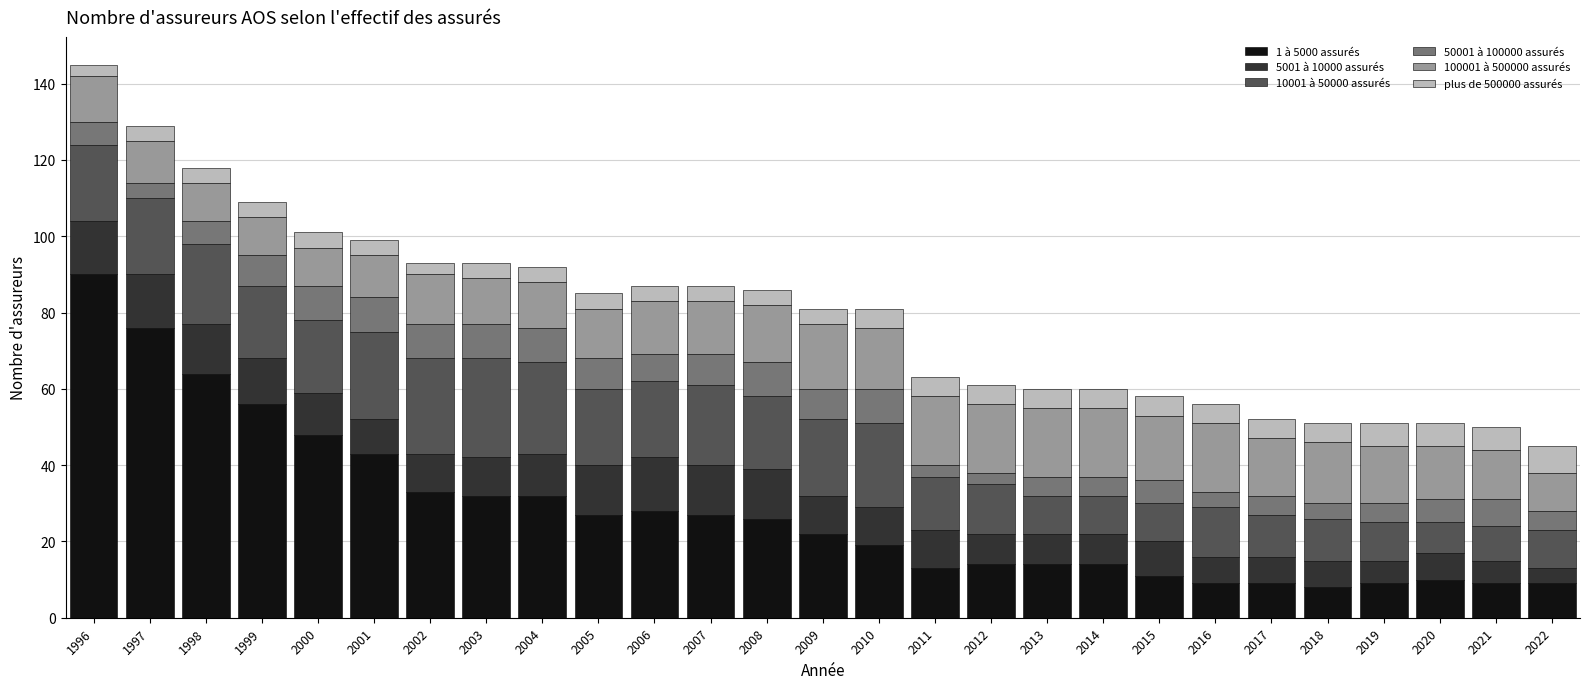

True or false: 1 à 5000 assurés has a value of 58 at 2002.

False